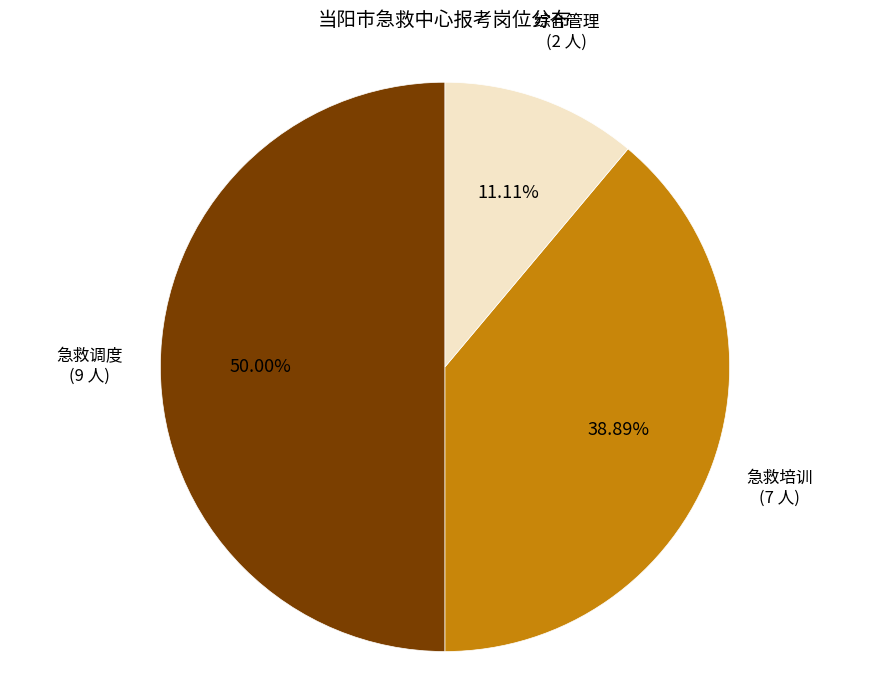

True or false: 综合管理 accounts for 1% of the total.

False